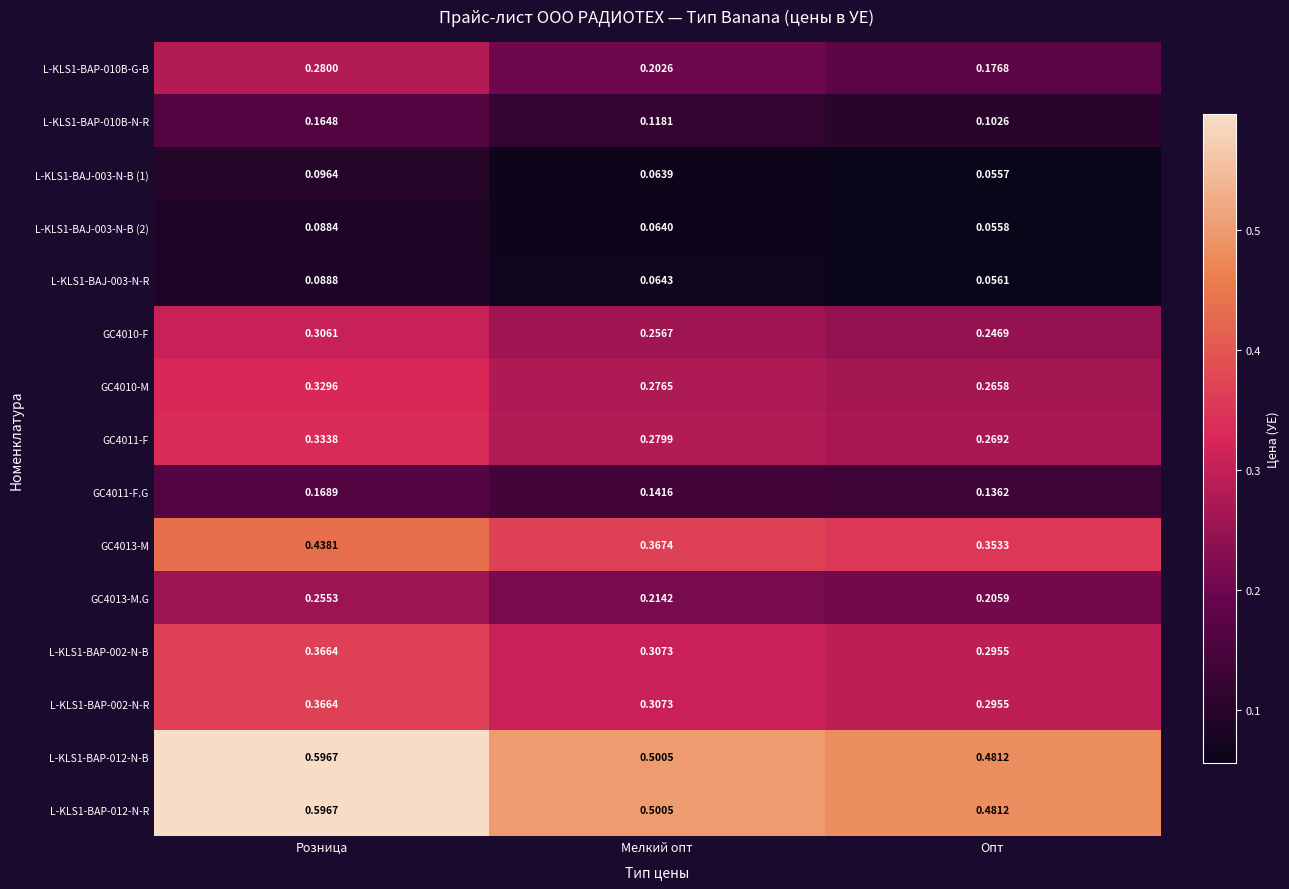

At which category is the sum across all series the highest?

Розница